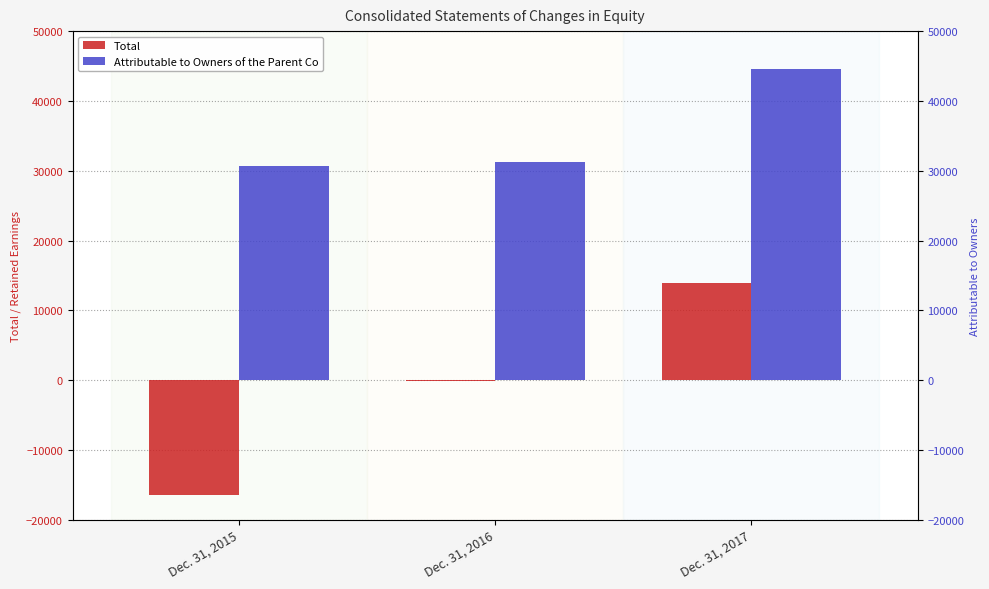

At Dec. 31, 2016, list the series in order from smallest to largest.

Total, Attributable to Owners of the Parent Co